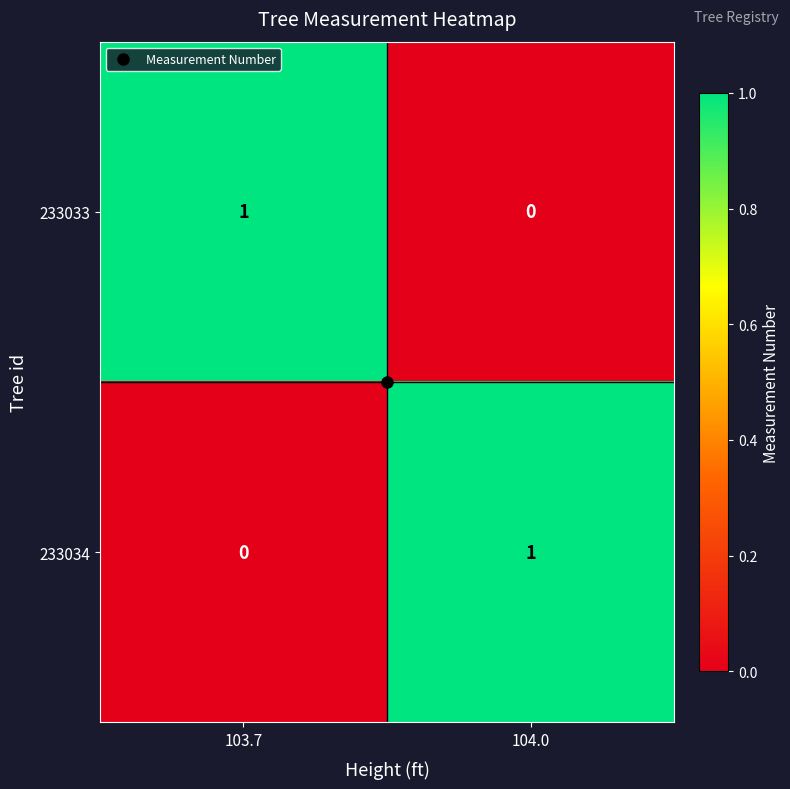

True or false: 233034 has a value of 0 at 103.7.

True